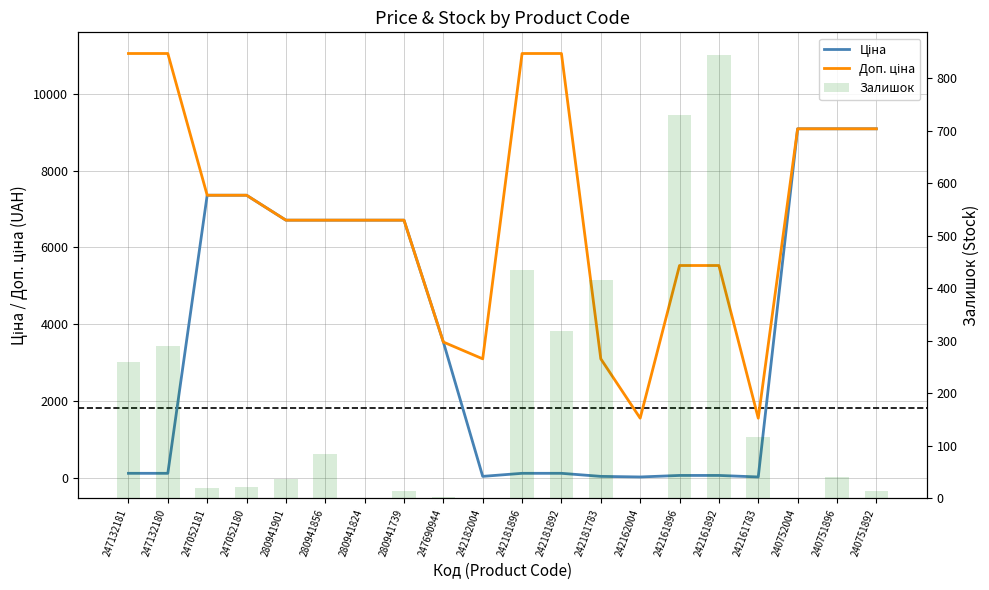

What is the sum of all Залишок values?

3642.0